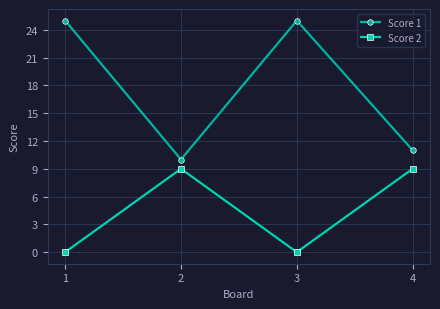

What is the maximum value shown in the chart?

25